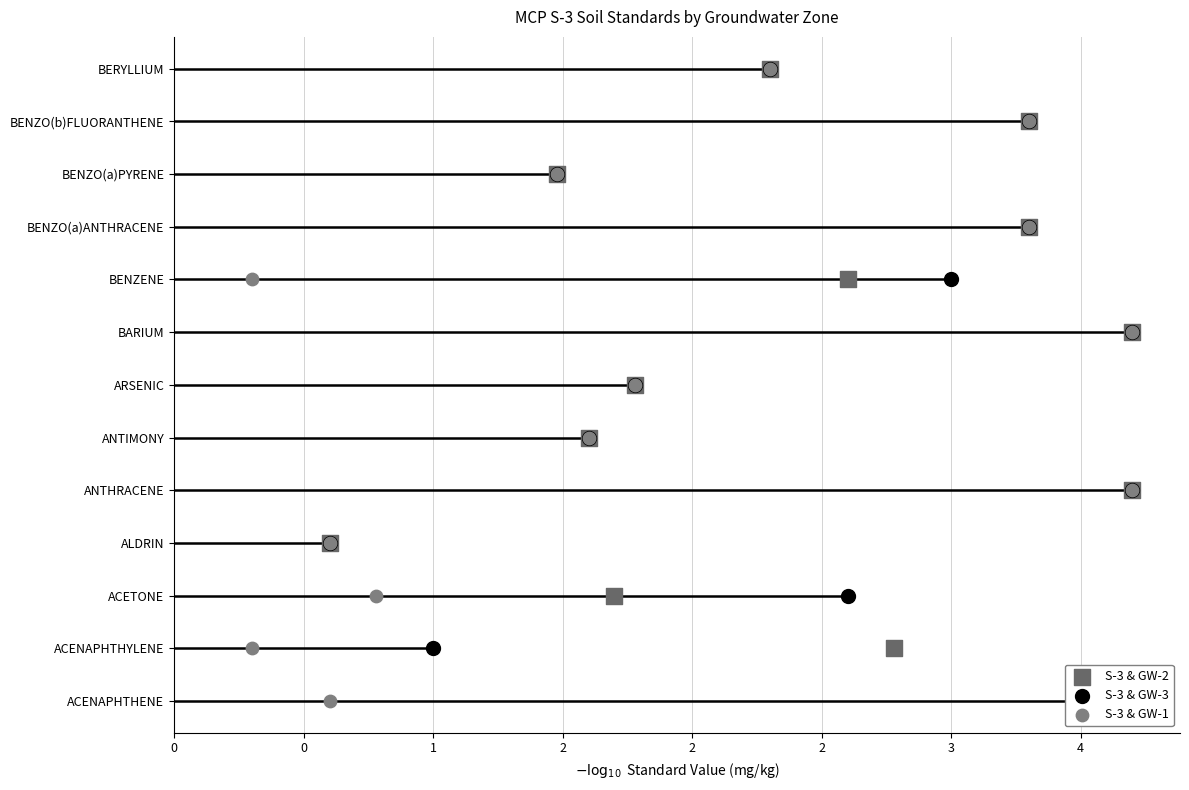

What are all the series names shown in the legend?

S-3 & GW-2, S-3 & GW-3, S-3 & GW-1